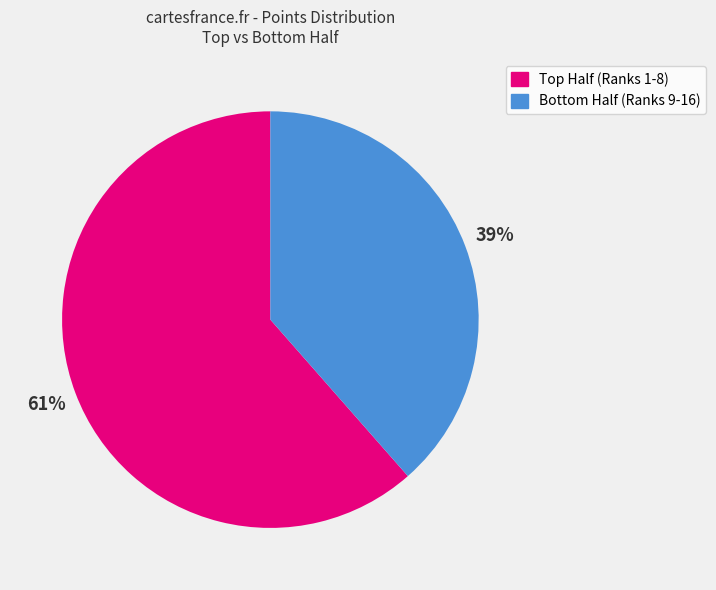

To the nearest percent, what is the average slice percentage?

50%